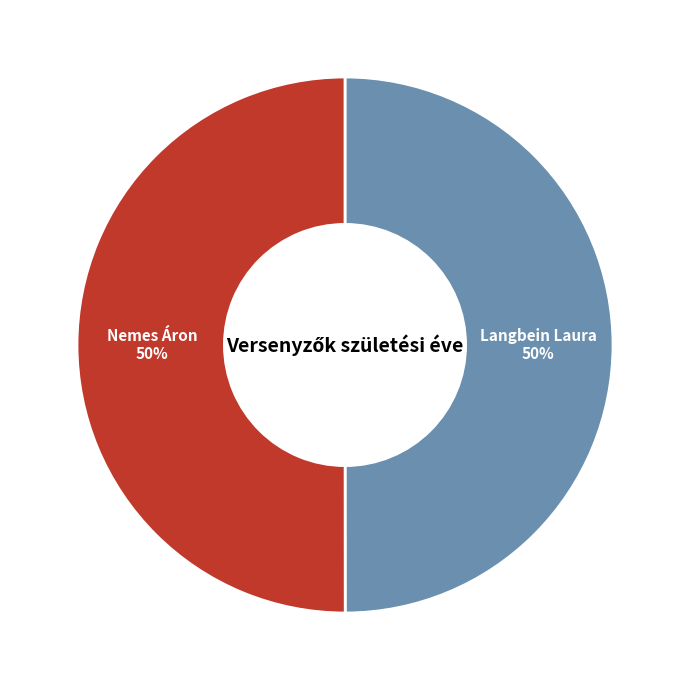

True or false: Nemes Áron accounts for 59% of the total.

False